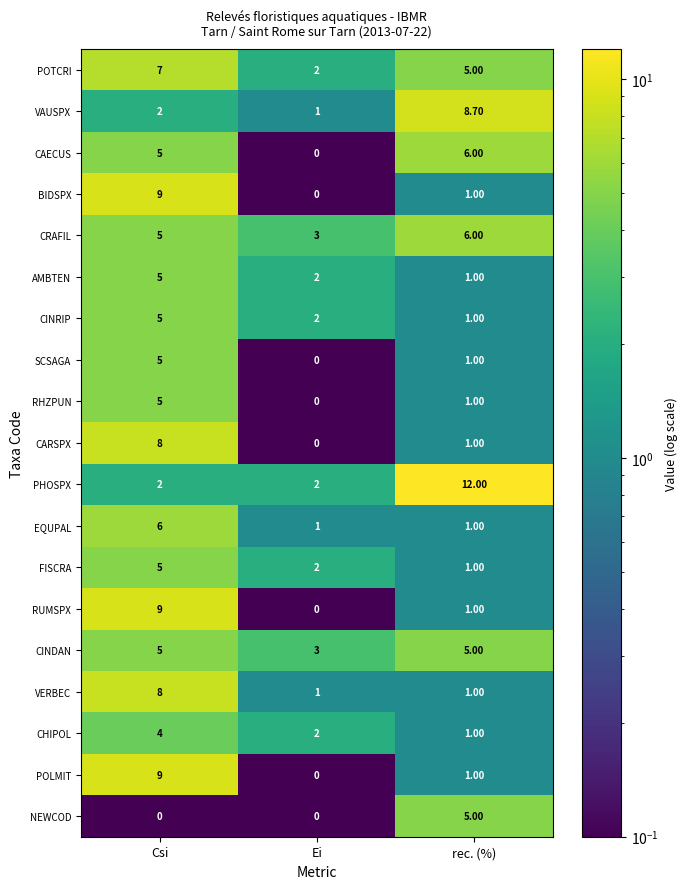

At which label is BIDSPX closest to 4?

rec. (%)